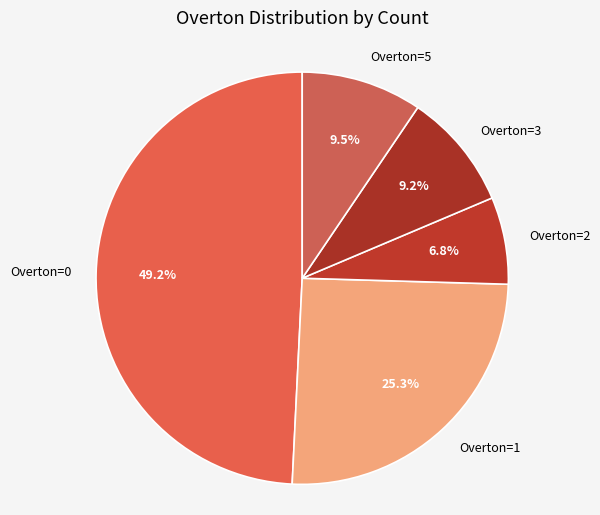

To the nearest percent, what is the average slice percentage?

20%